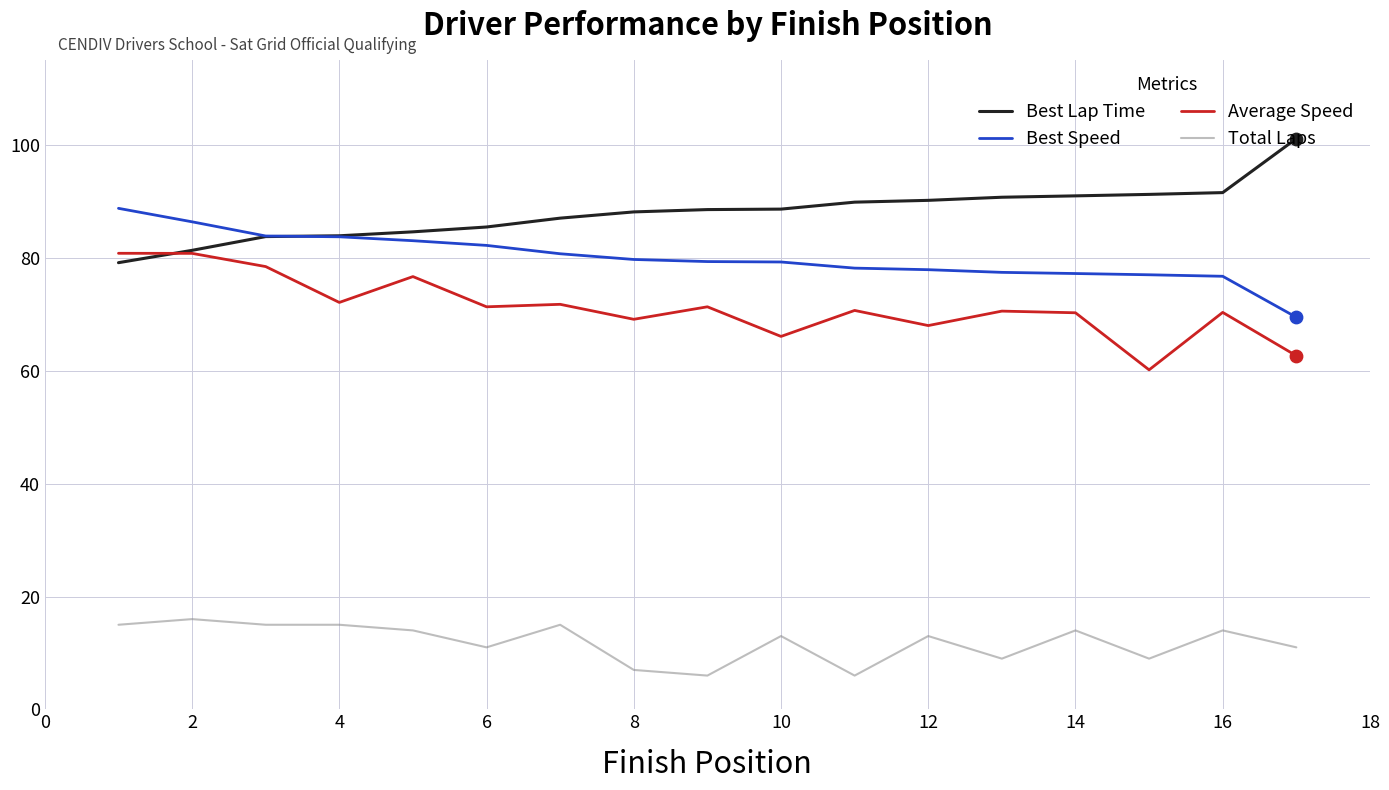

Rank the series by their maximum value, from highest to lowest.

Best Lap Time, Best Speed, Average Speed, Total Laps